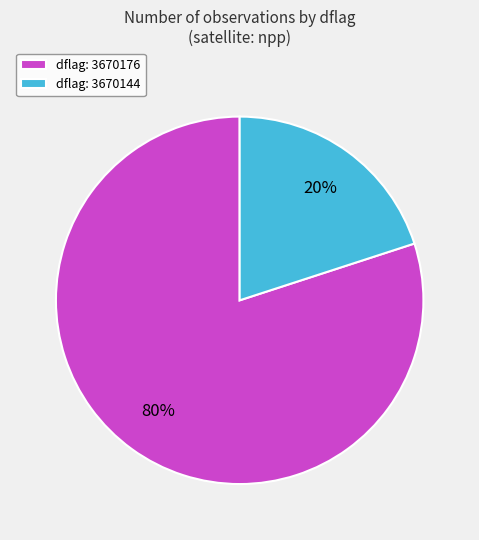

How many slices are in this pie chart?

2